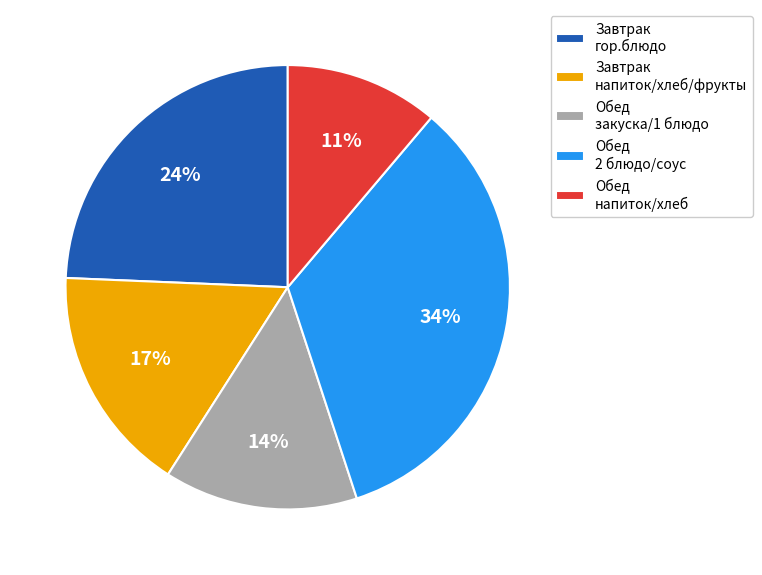

To the nearest percent, what is the difference between the largest and smallest slice percentages?

23%